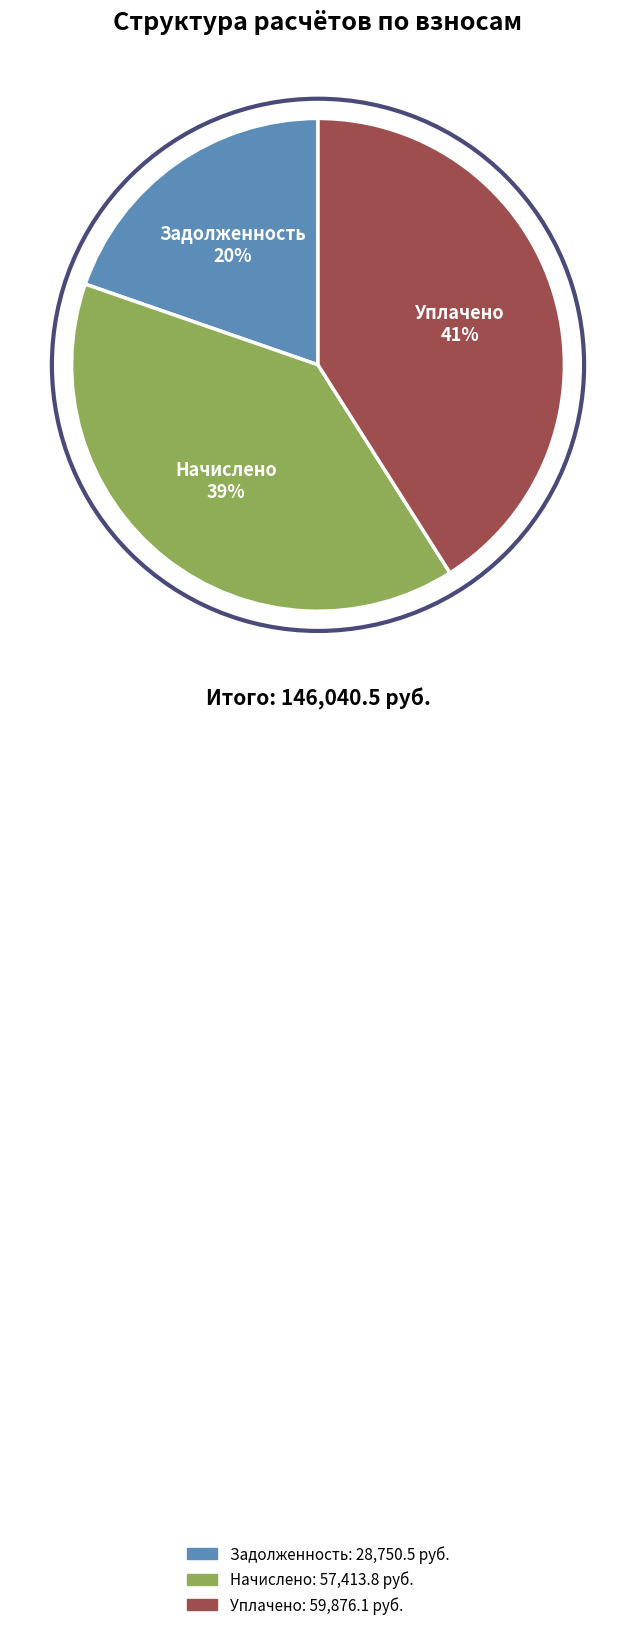

How many slices are in this pie chart?

3